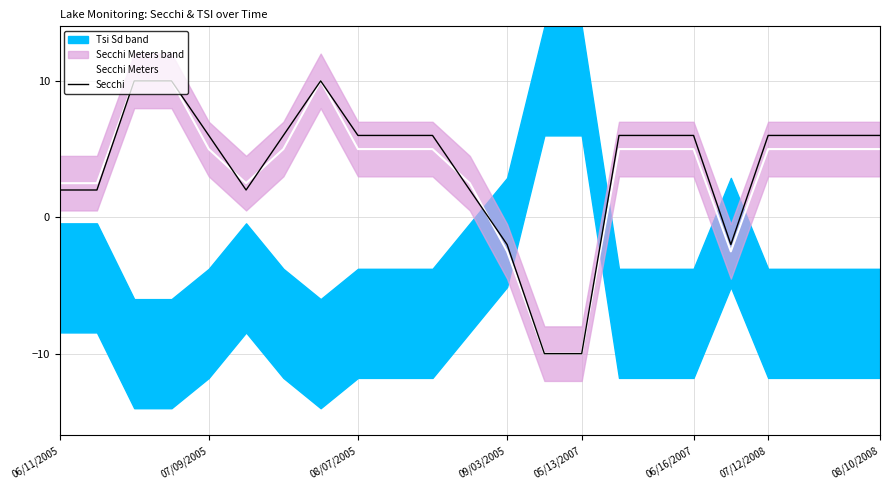

In Secchi Meters, how many points are lower than both neighbors (excluding endpoints)?

2